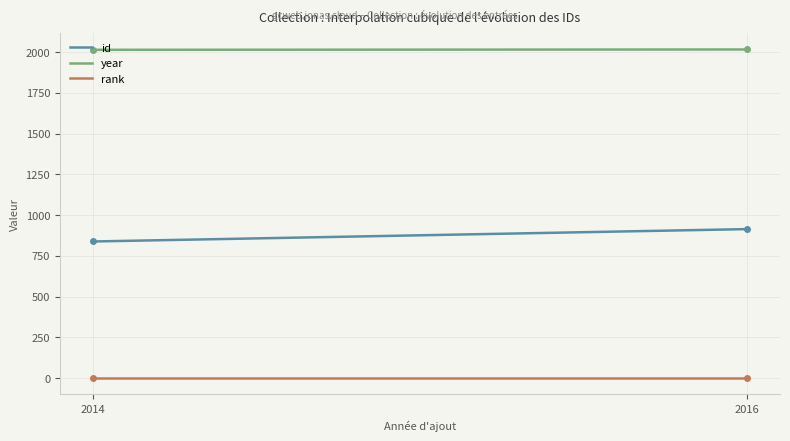

How many lines are shown in the chart?

3